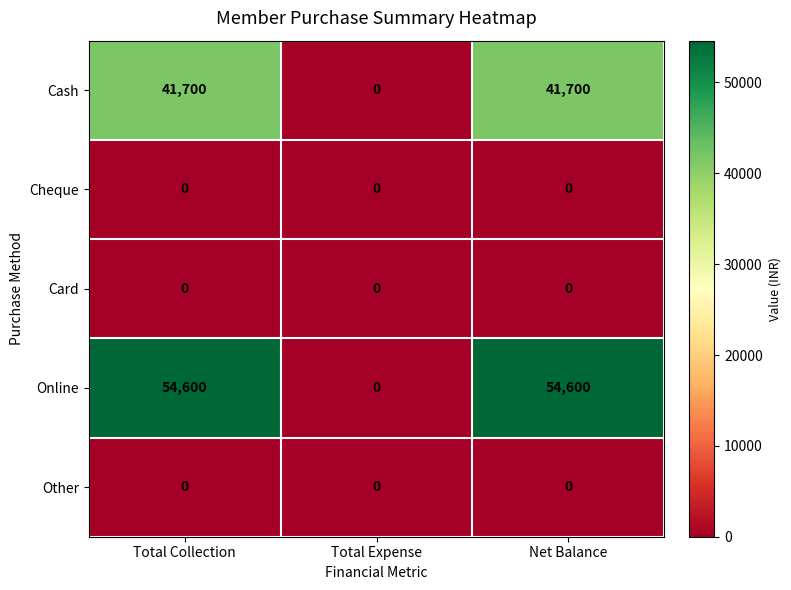

At how many categories does at least one series exceed 47420?

2